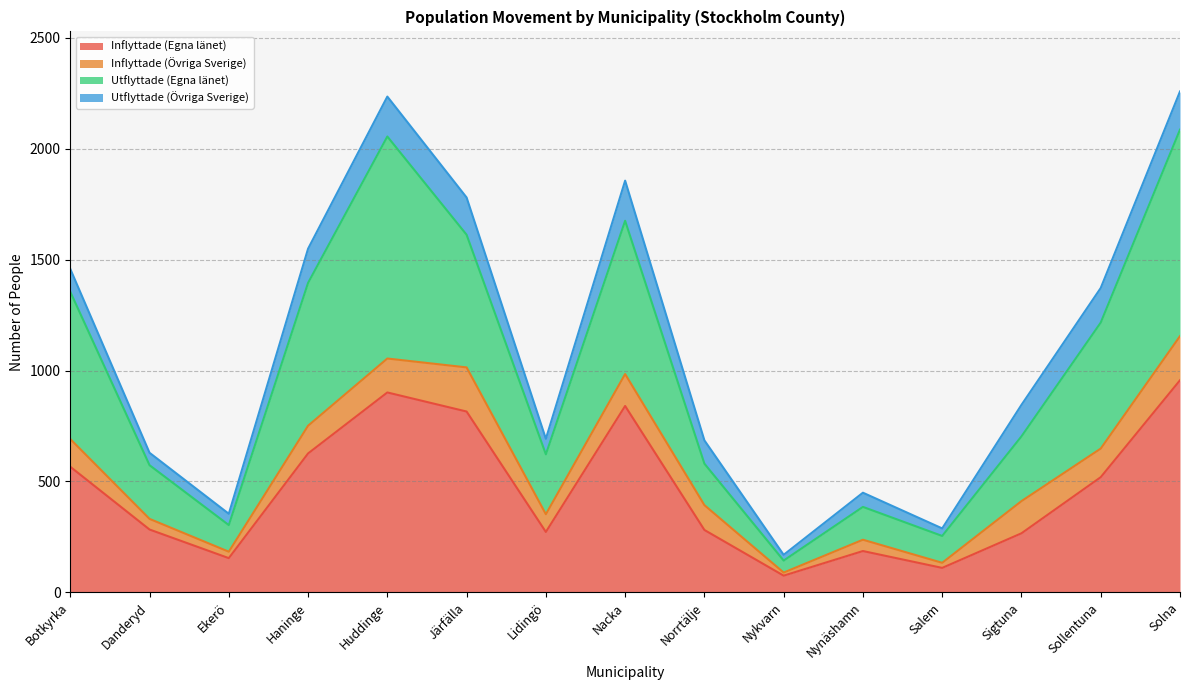

The value of Utflyttade (Egna länet) at Huddinge is 3477. True or false?

False